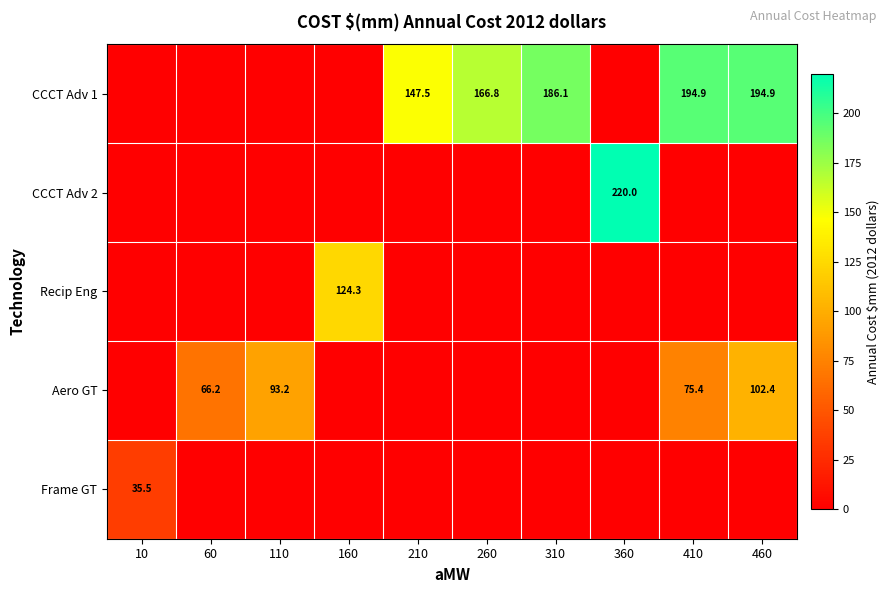

Is it true that CCCT Adv 1 equals 246.1 at 310?

False